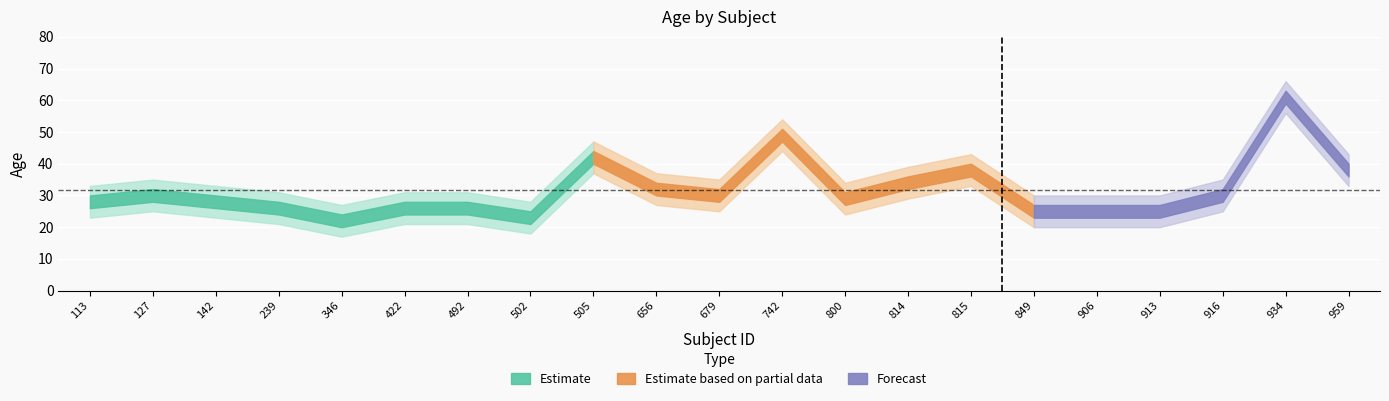

What is the difference between the second highest and second lowest values in the Age series?

26